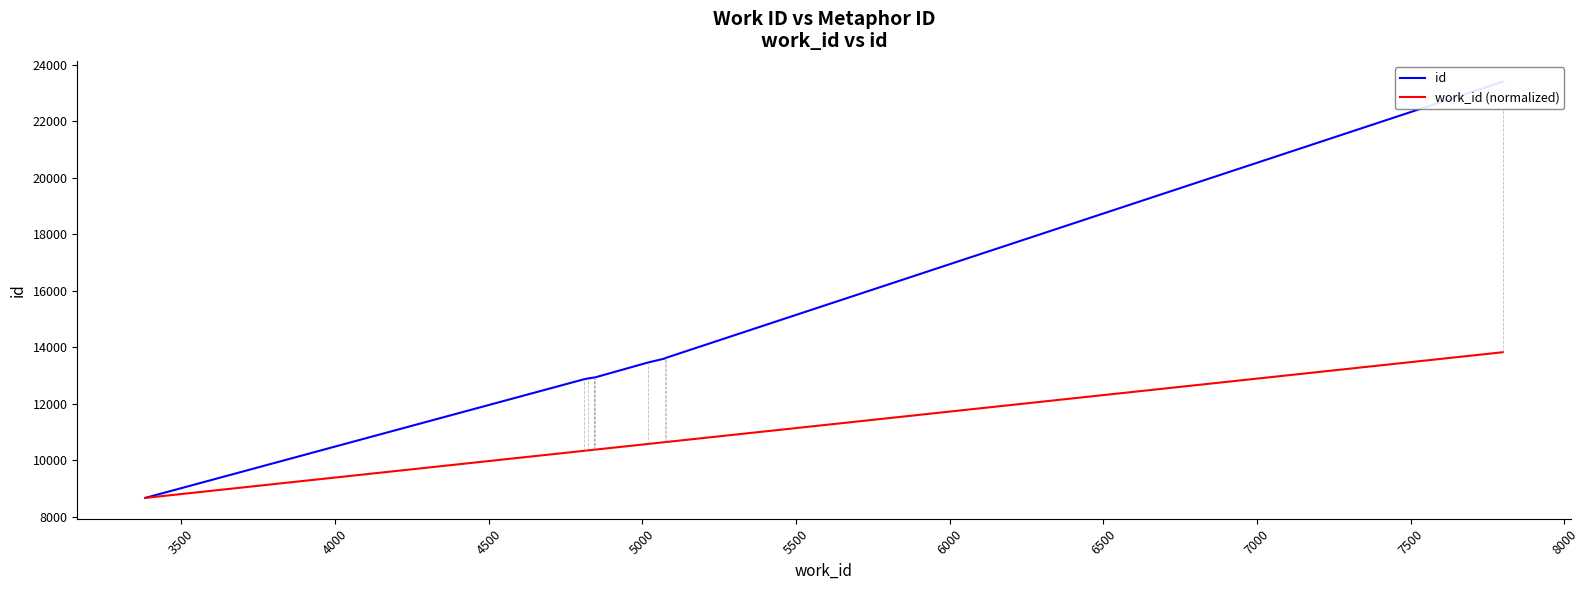

How many lines are shown in the chart?

2